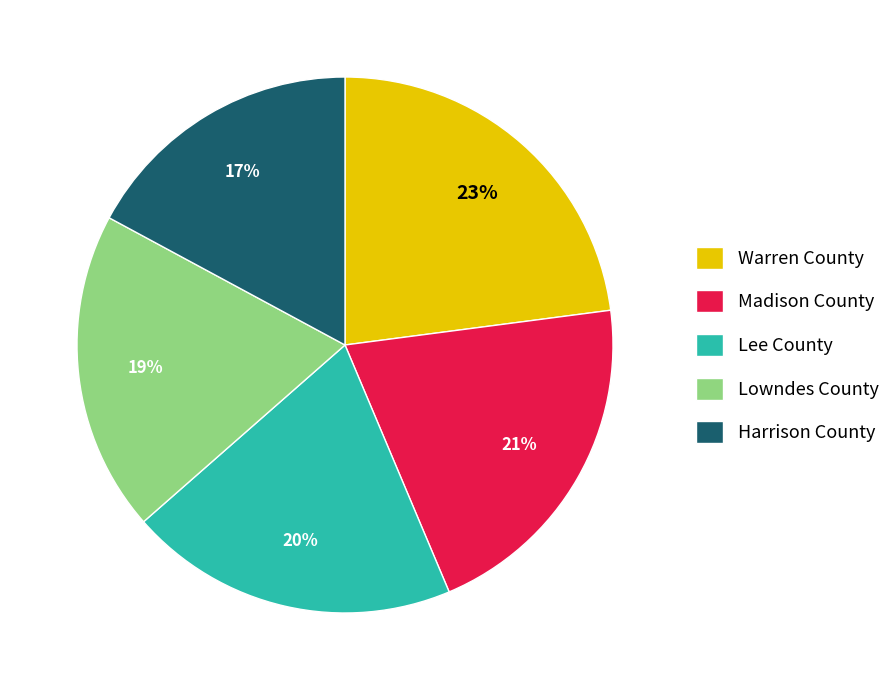

Which has a higher value, Warren County or Lowndes County?

Warren County